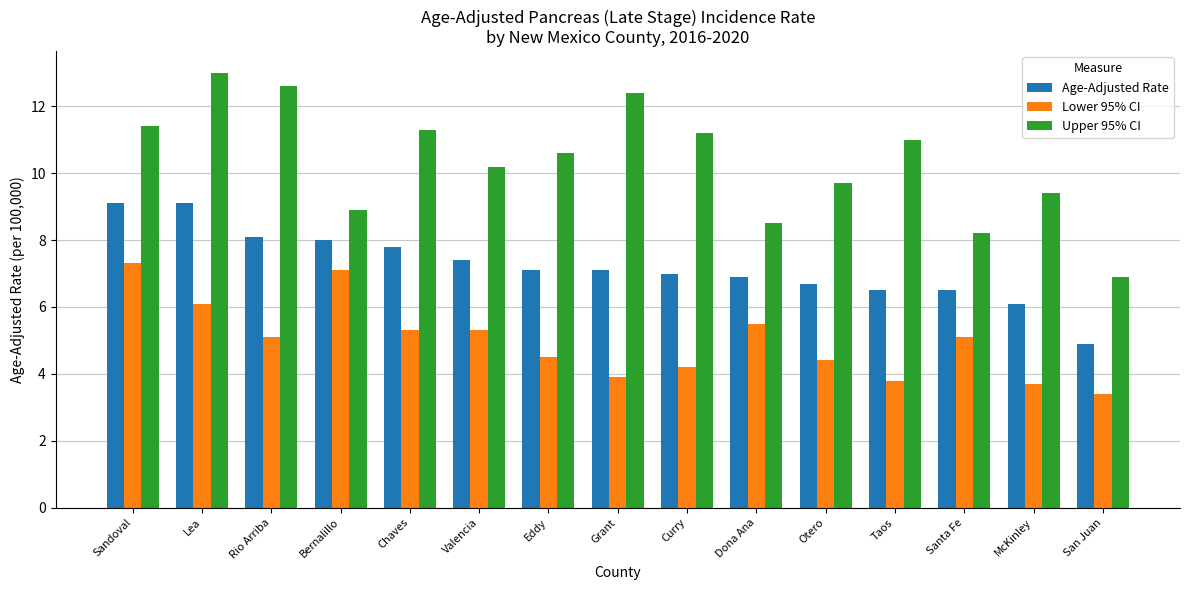

Which category has the lowest value across all series?

San Juan